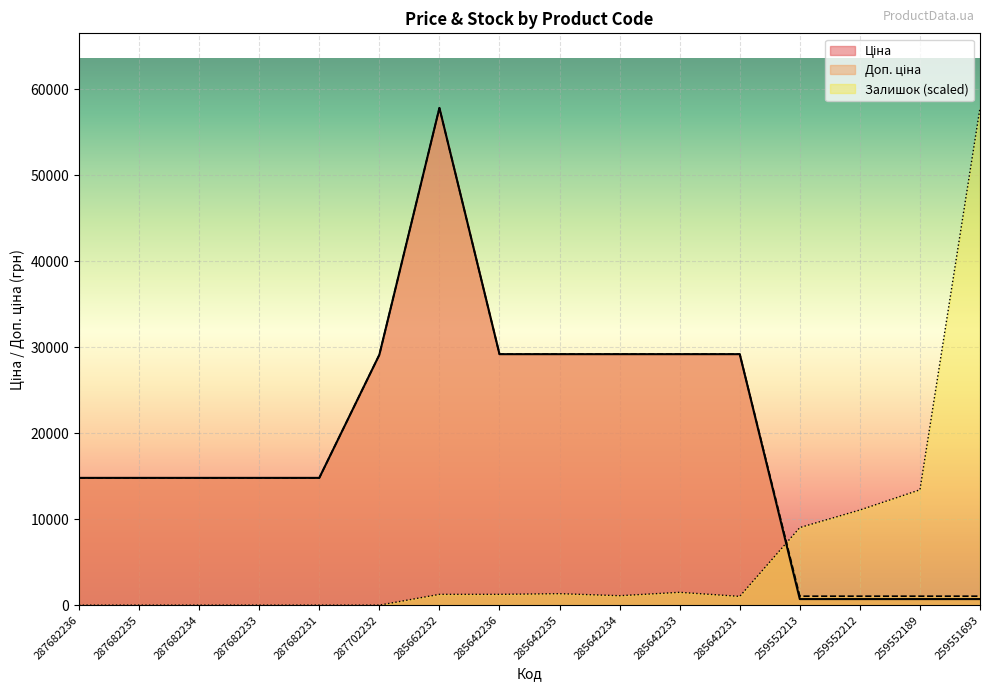

What is the difference between the maximum and second lowest values in the Залишок series?

57826.2